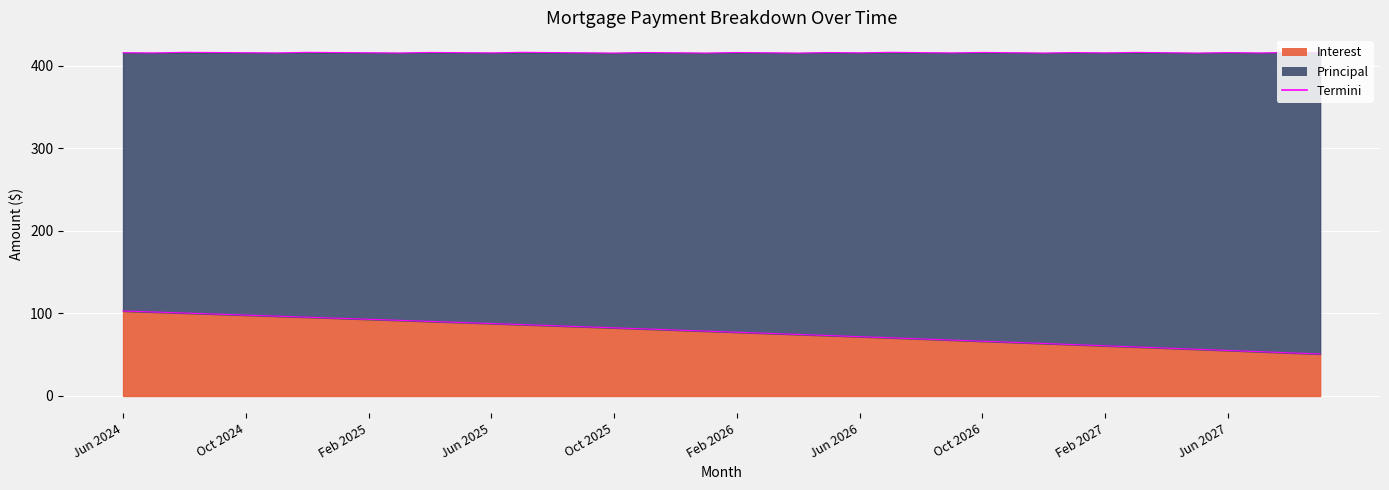

Reading left to right, transcribe all the data shown in this chart.

Jun 2024=103.0	Jul 2024=101.8	Aug 2024=100.5	Sep 2024=99.3	Oct 2024=98.0	Nov 2024=96.8	Dec 2024=95.5	Jan 2025=94.2	Feb 2025=93.0	Mar 2025=91.7	Apr 2025=90.4	May 2025=89.1	Jun 2025=87.8	Jul 2025=86.5	Aug 2025=85.2	Sep 2025=83.9	Oct 2025=82.6	Nov 2025=81.2	Dec 2025=79.9	Jan 2026=78.6	Feb 2026=77.3	Mar 2026=75.9	Apr 2026=74.6	May 2026=73.2	Jun 2026=71.9	Jul 2026=70.5	Aug 2026=69.1	Sep 2026=67.8	Oct 2026=66.4	Nov 2026=65.0	Dec 2026=63.6	Jan 2027=62.2	Feb 2027=60.8	Mar 2027=59.4	Apr 2027=58.0	May 2027=56.6	Jun 2027=55.2	Jul 2027=53.7	Aug 2027=52.3	Sep 2027=50.9